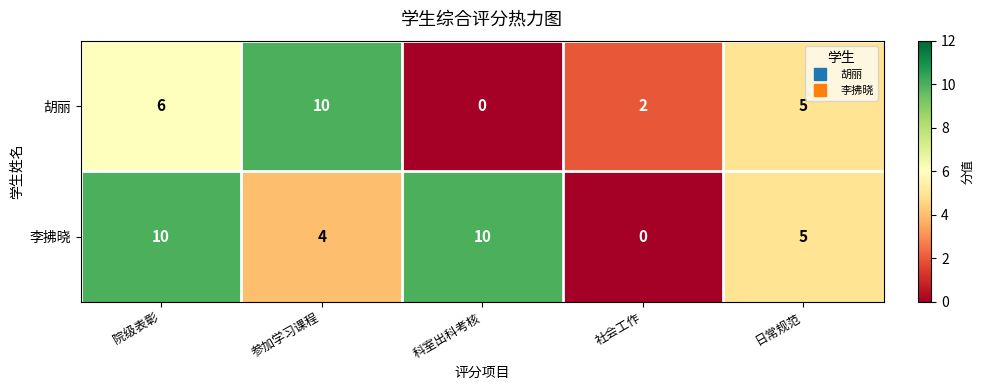

What is the sum of the 胡丽 values at 日常规范 and 科室出科考核?

5